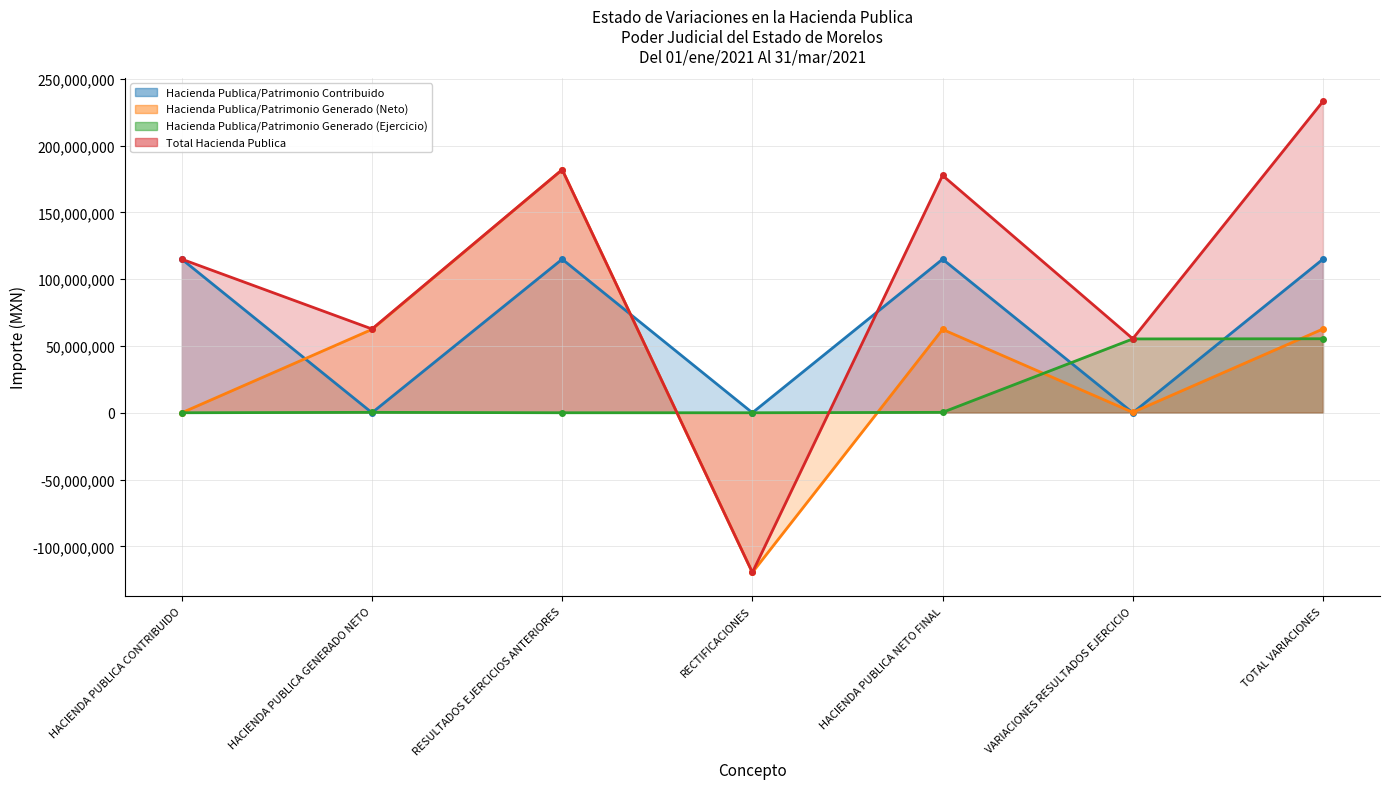

Where do Hacienda Publica/Patrimonio Contribuido and Hacienda Publica/Patrimonio Generado (Ejercicio) first cross each other?

HACIENDA PUBLICA CONTRIBUIDO and HACIENDA PUBLICA GENERADO NETO